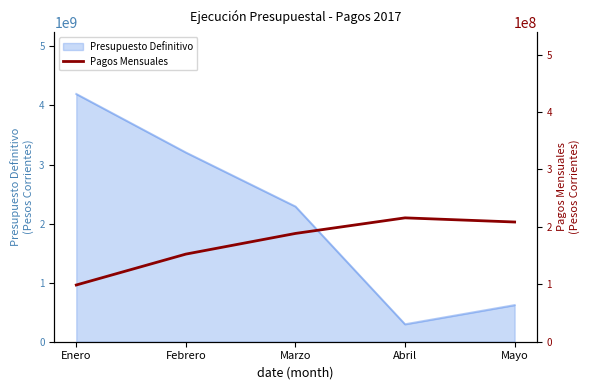

How many categories are shown in the chart?

5